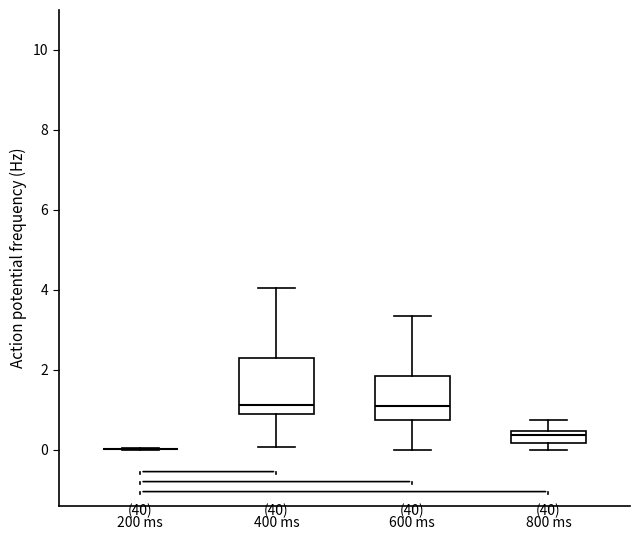

Which box is the tallest, from its lower edge to its upper edge?

400 ms